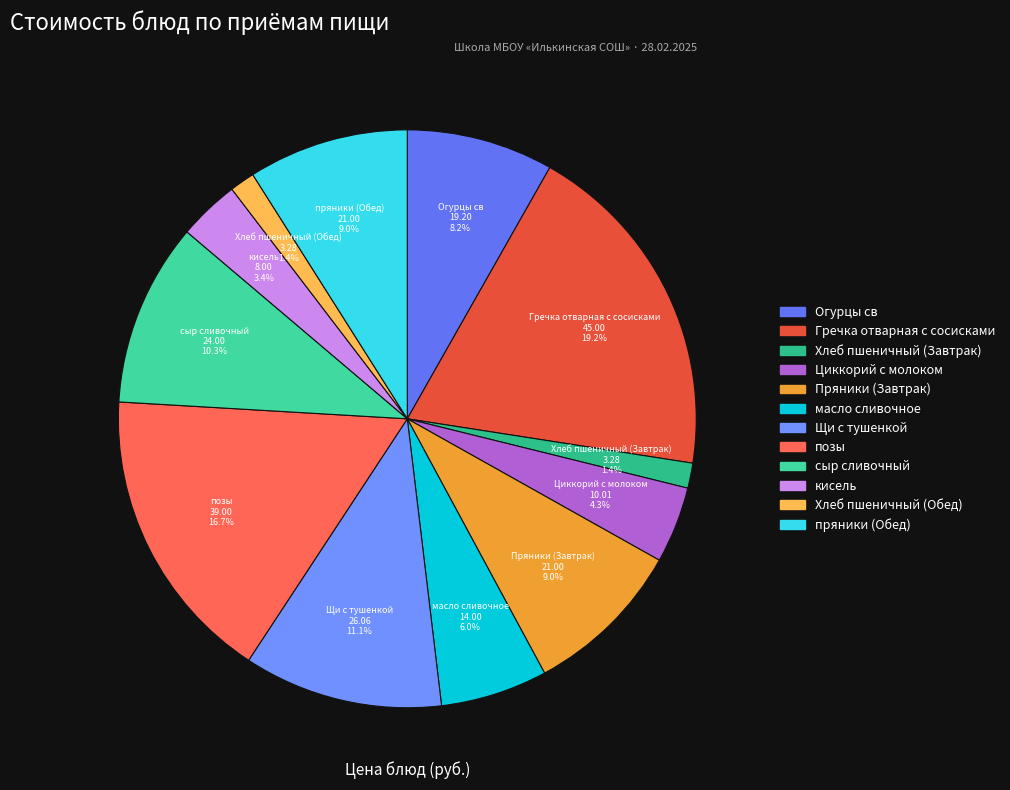

Which category has the biggest portion of the pie?

Гречка отварная с сосисками